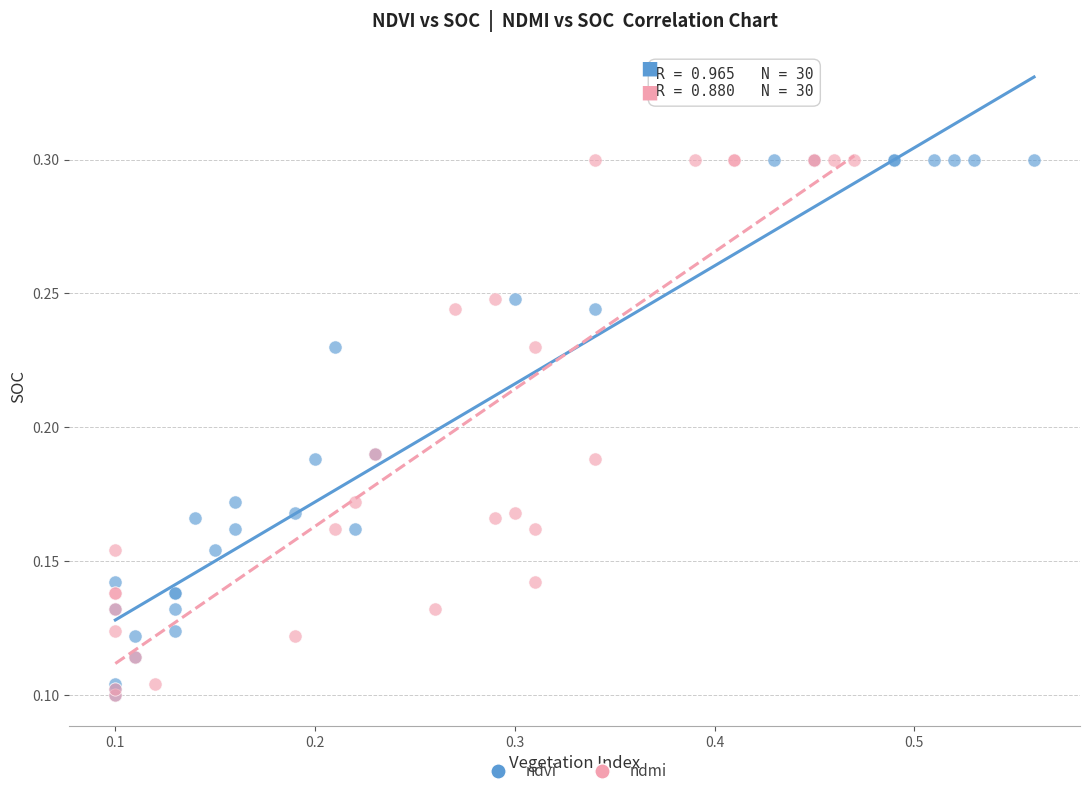

What are all the series names shown in the legend?

ndvi, ndmi